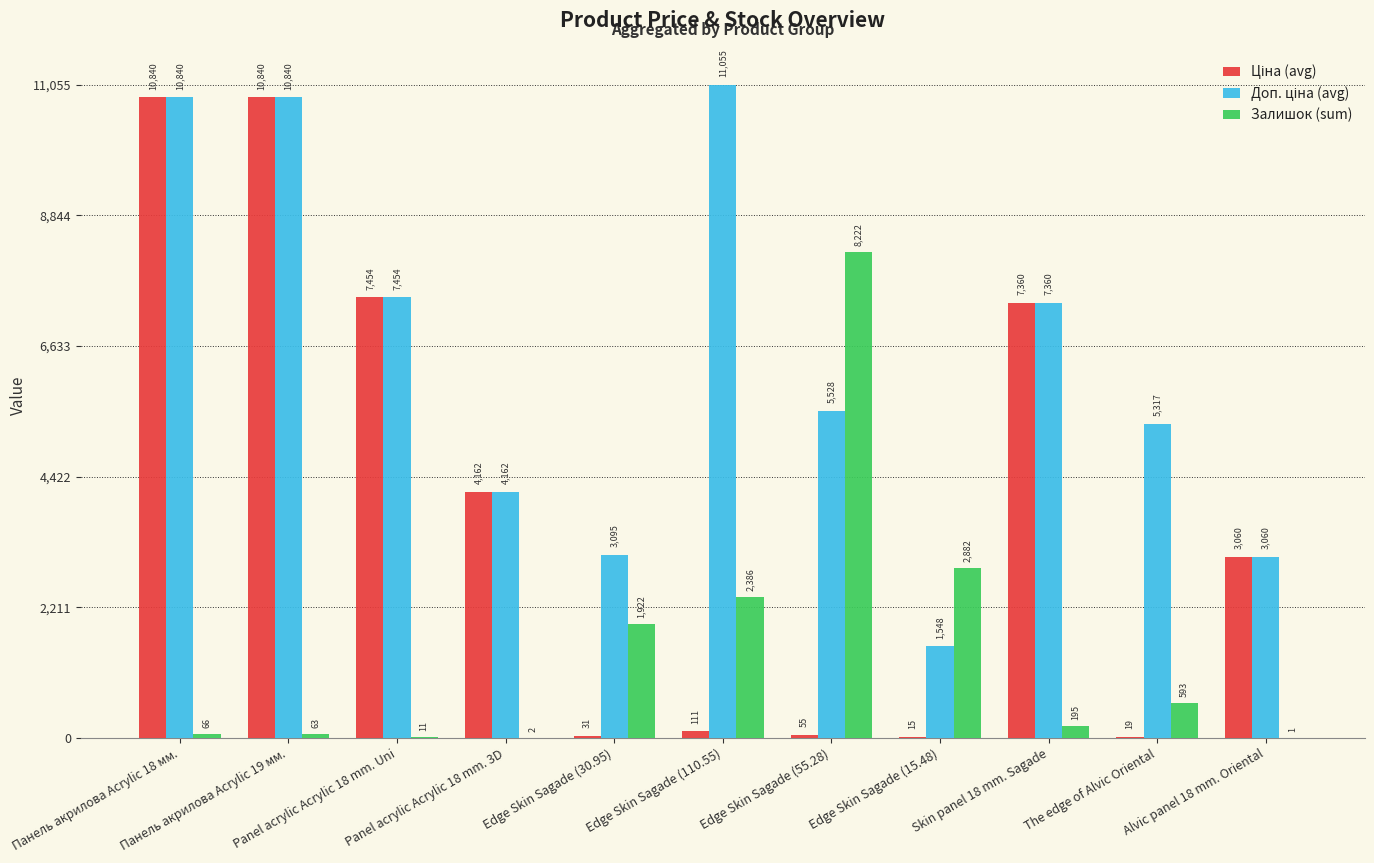

What value does the Залишок (sum) series have at Edge Skin Sagade (30.95)?

1922.0